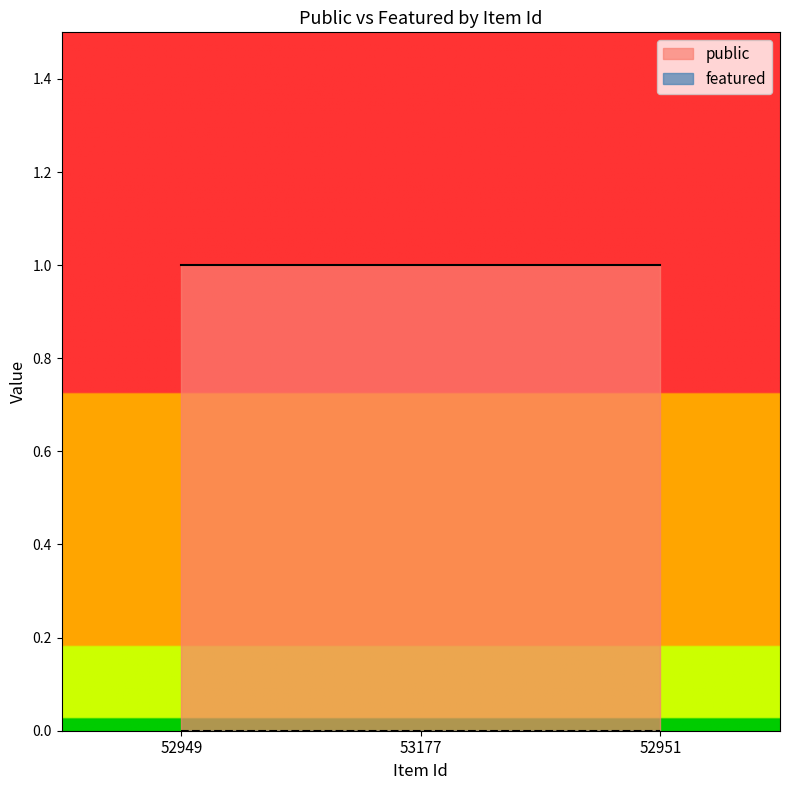

What are all the series names shown in the legend?

public, featured